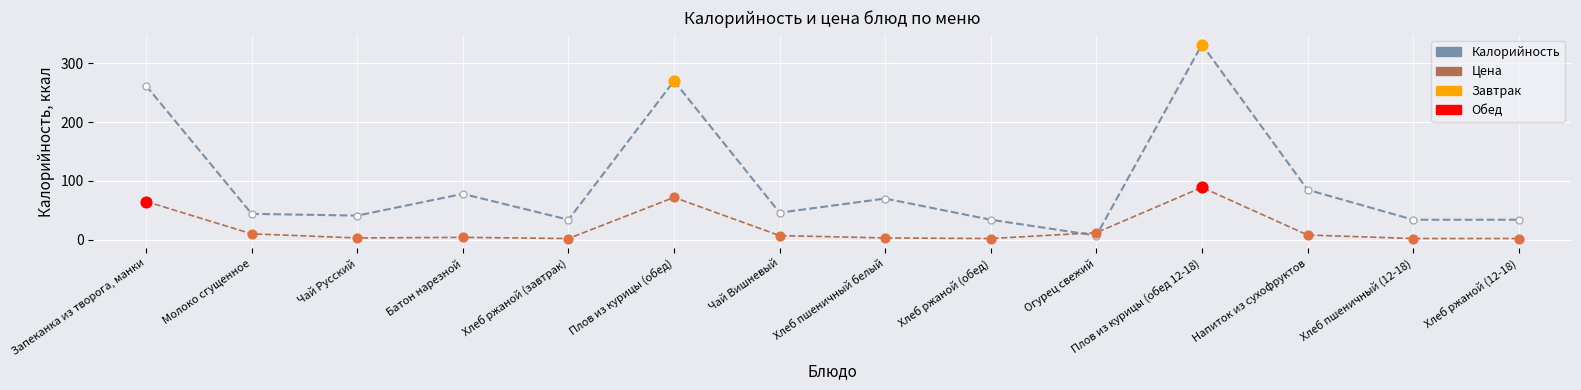

At how many categories does at least one series exceed 194?

3